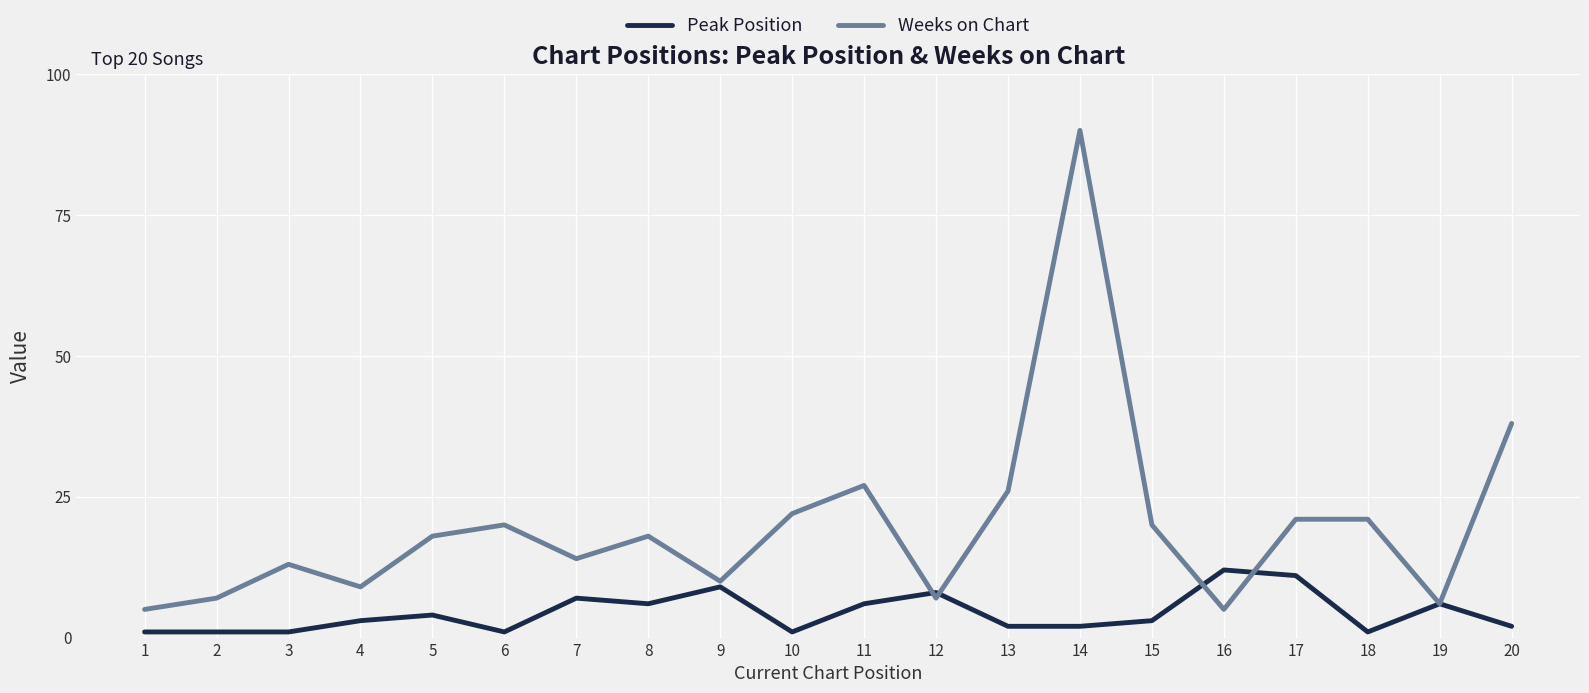

What is the sum of all Weeks on Chart values?

397